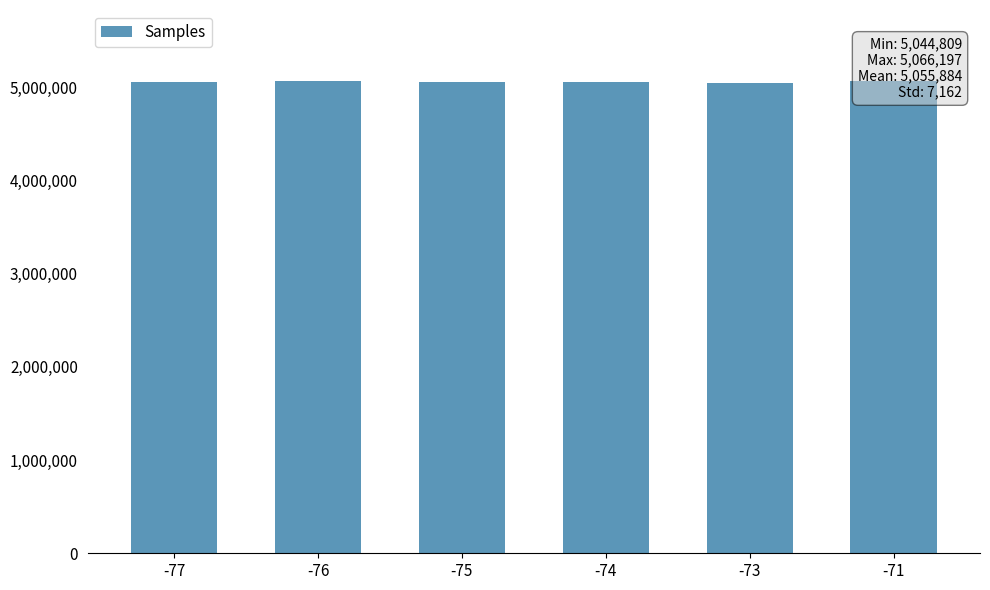

Rank the categories by value from highest to lowest.

-71, -76, -77, -74, -75, -73